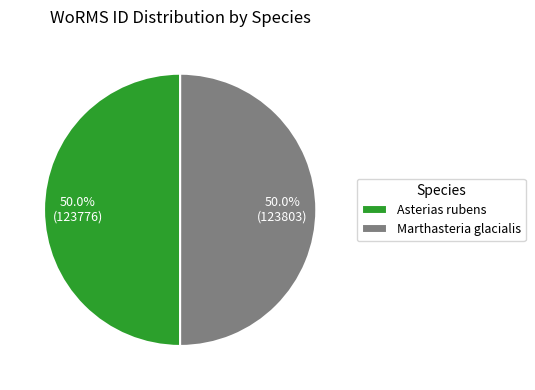

What is the ratio of the value at Marthasteria glacialis to the value at Asterias rubens?

1.0